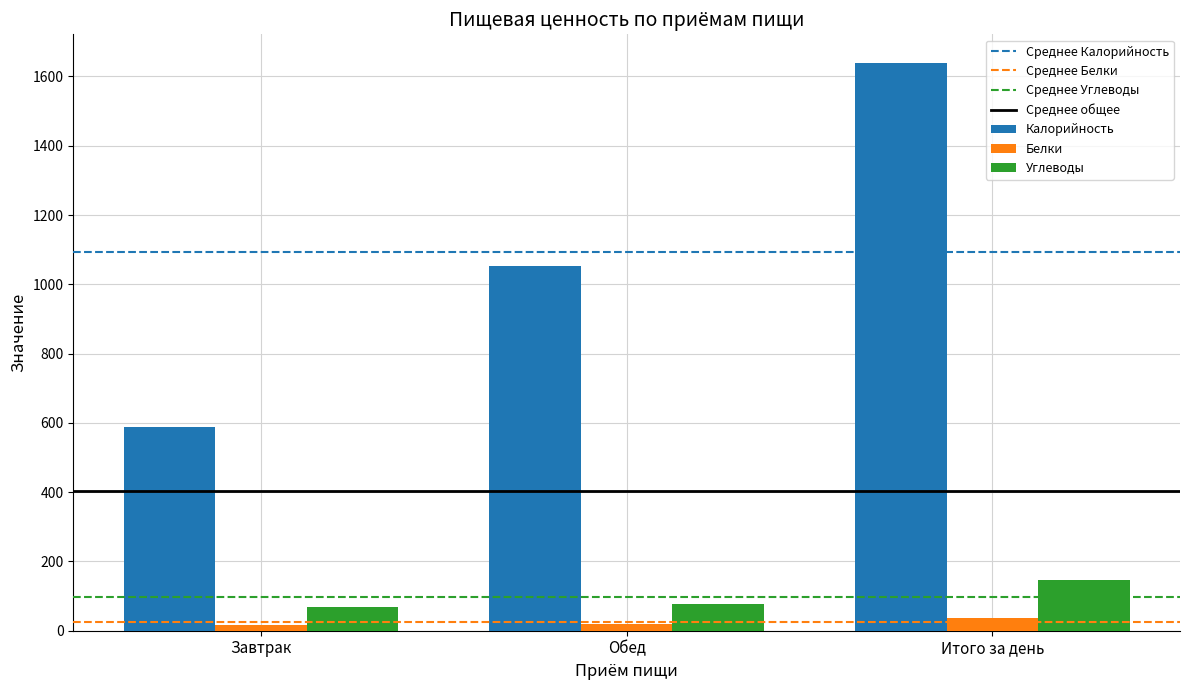

What position from the left is Итого за день?

3